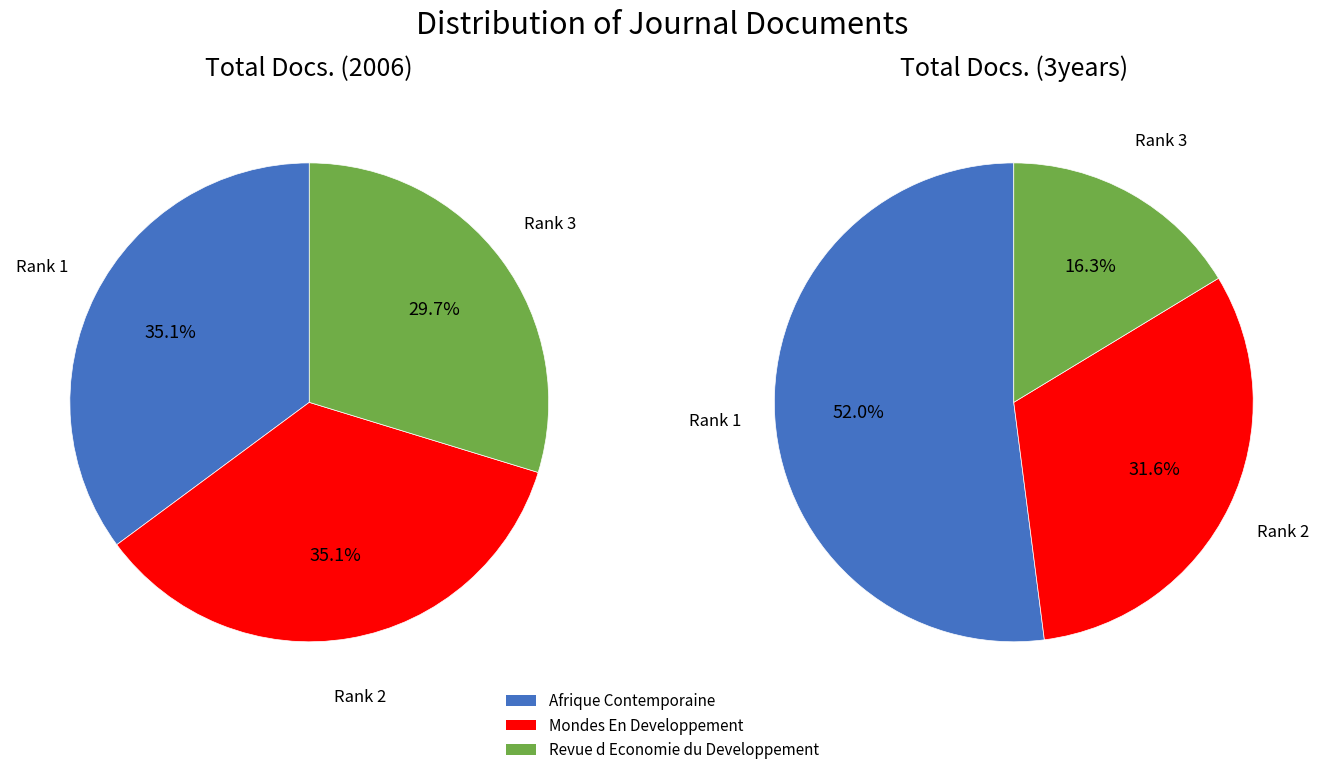

Combined, do Revue d Economie du Developpement and Mondes En Developpement account for over 50%?

Yes